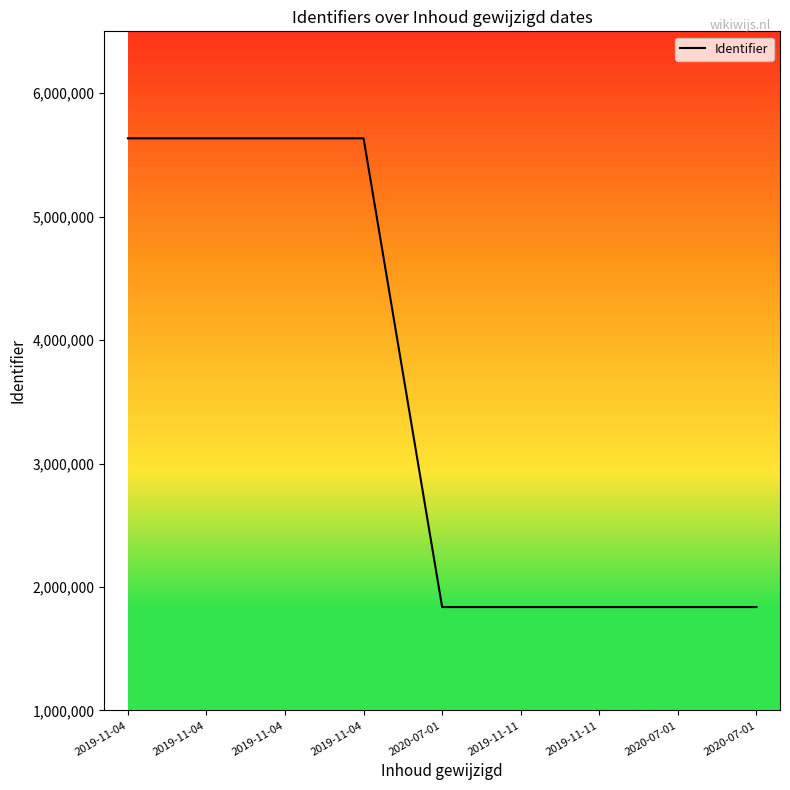

Where is the first local minimum?

2020-07-01